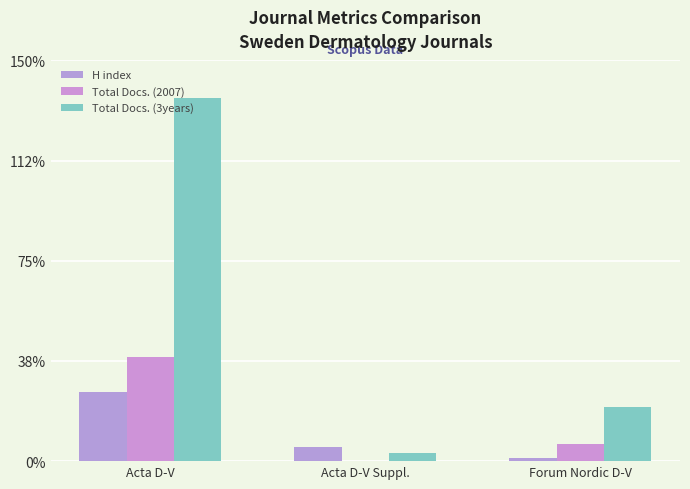

Rank the series at Acta D-V Suppl. from lowest to highest value.

Total Docs. (2007), Total Docs. (3years), H index